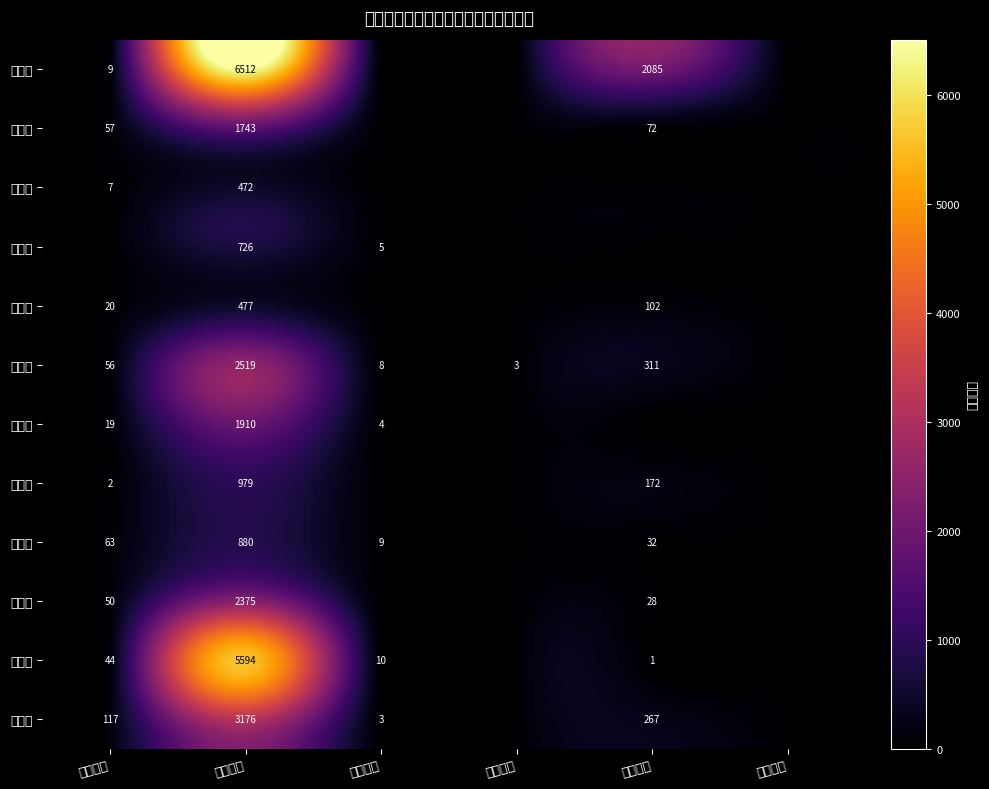

How many data points does each series have?

6